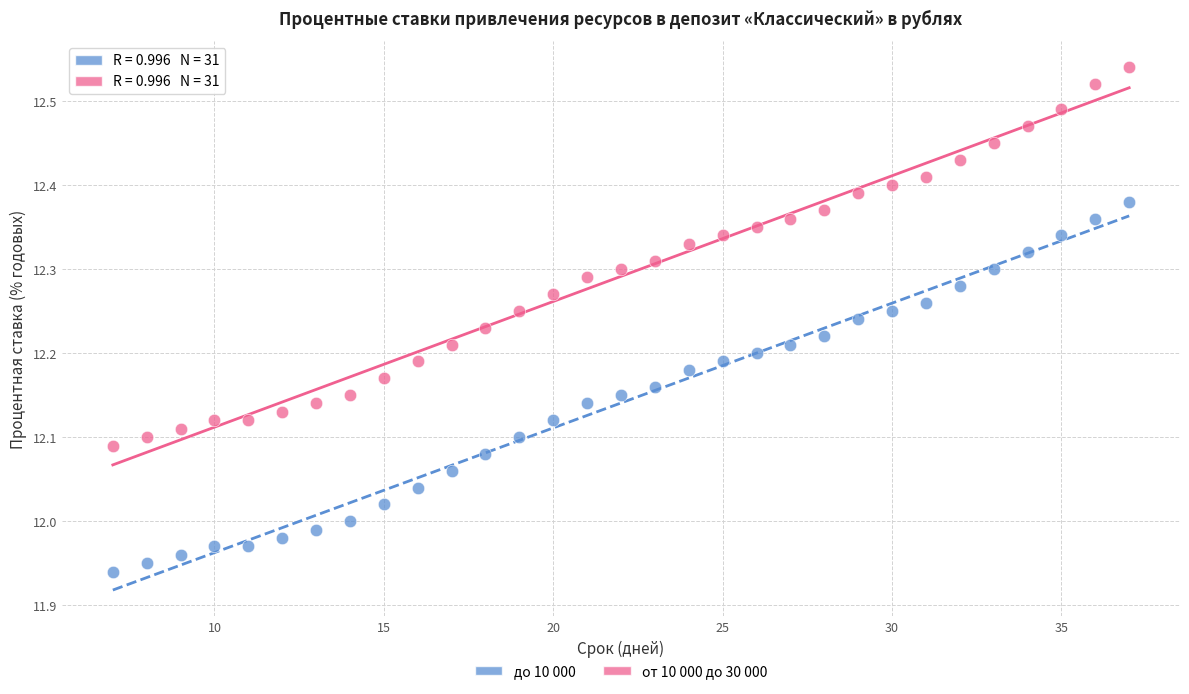

Across all data points, what is the range of X values (max minus min)?

30.0